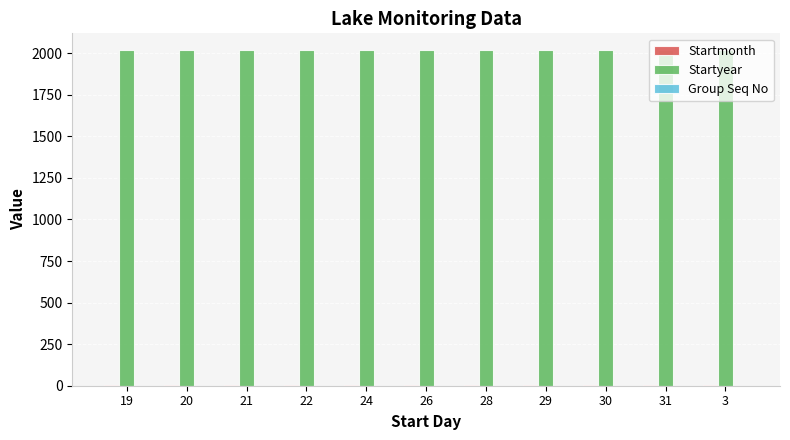

What is the greatest value displayed?

2019